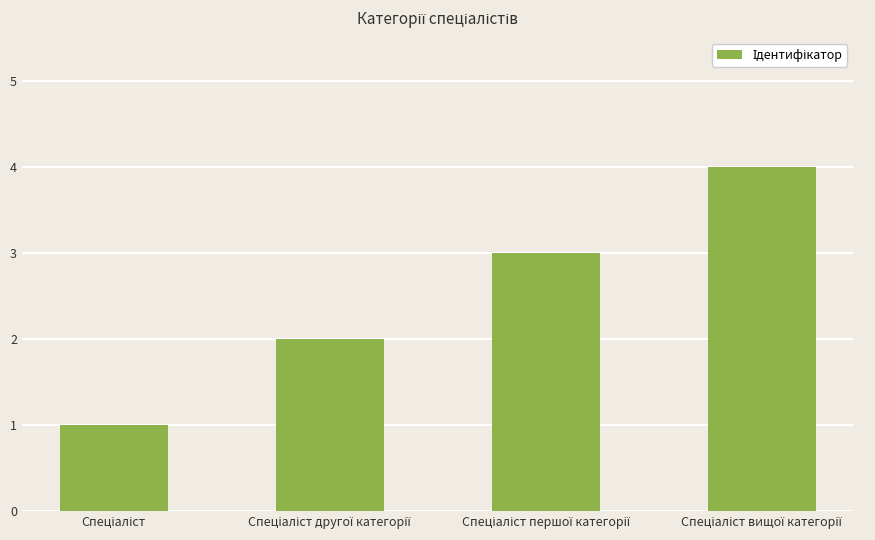

What is the sum of all values?

10